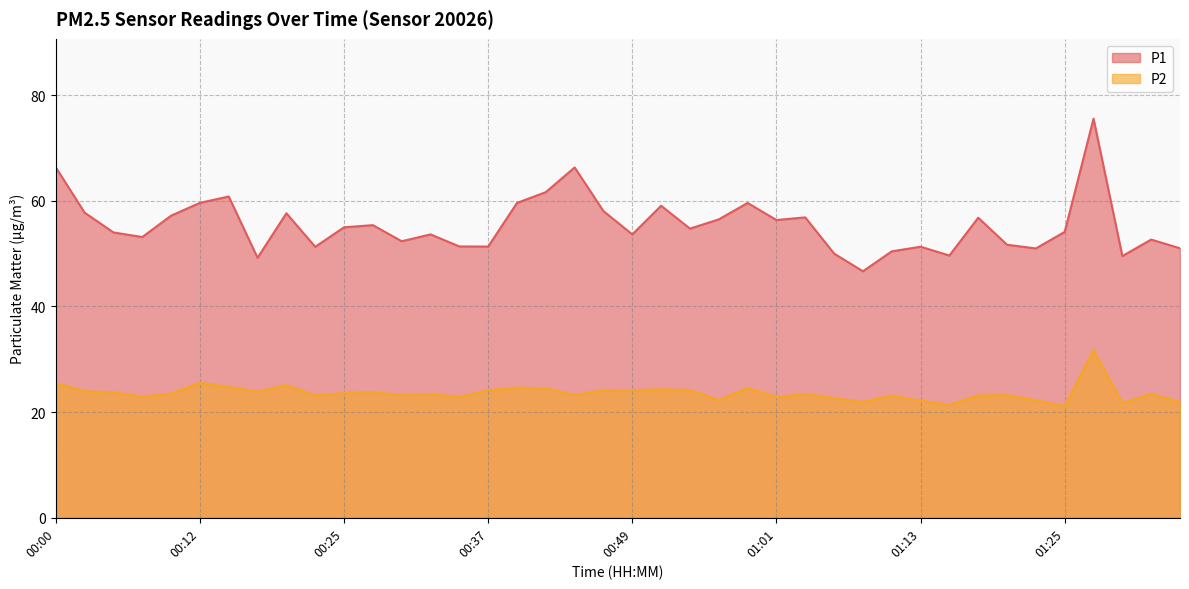

Which series has the largest total across all categories?

P1